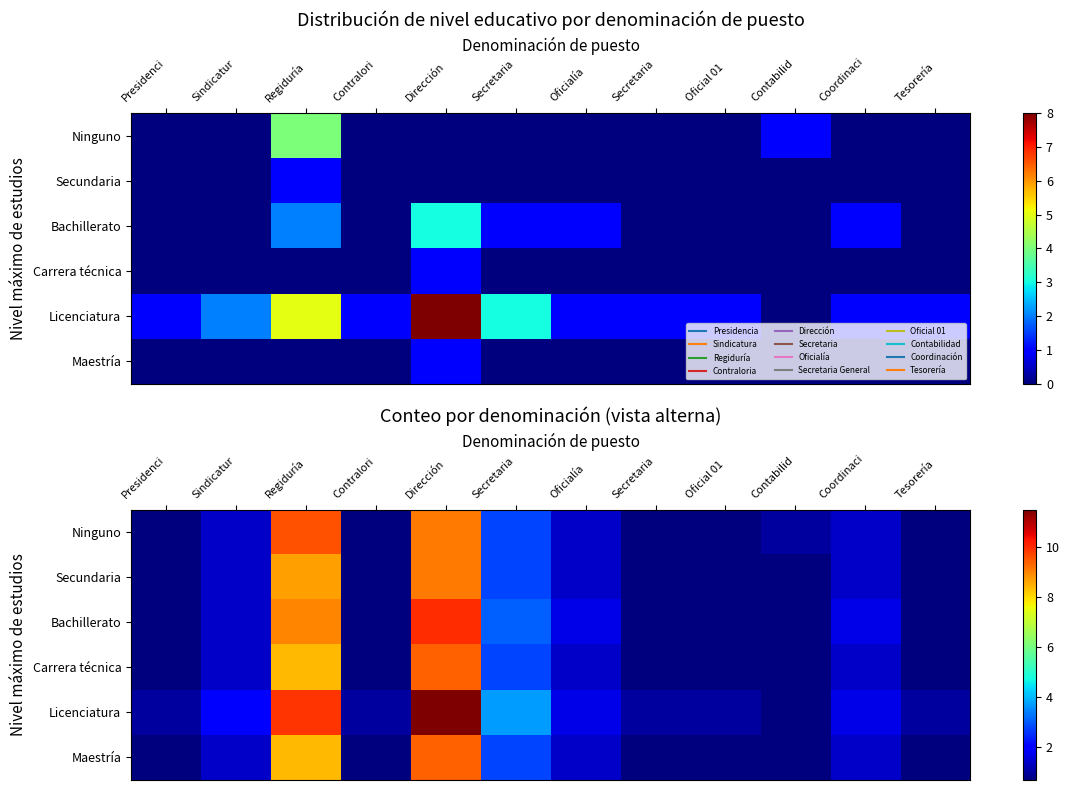

Rank the categories by Carrera técnica value from highest to lowest.

Dirección, Regiduría, Secretaria, Sindicatur, Oficialía, Coordinaci, Presidenci, Contralori, Secretaria, Oficial 01, Contabilid, Tesorería